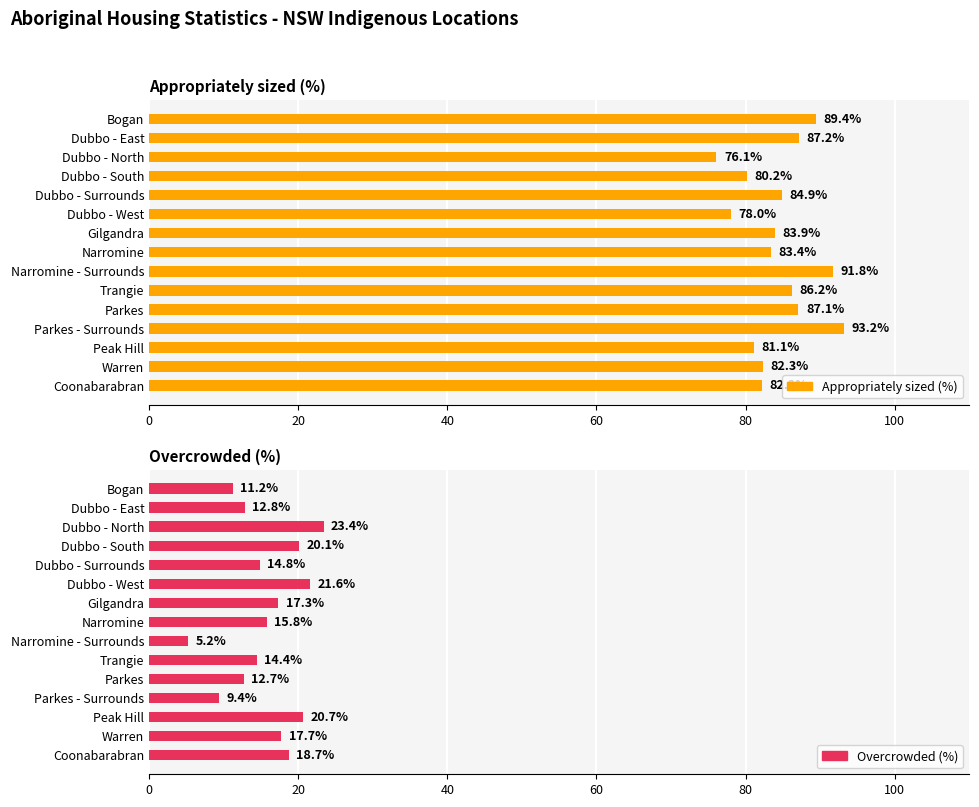

What is the difference between the highest and lowest values at Dubbo - Surrounds?

70.1